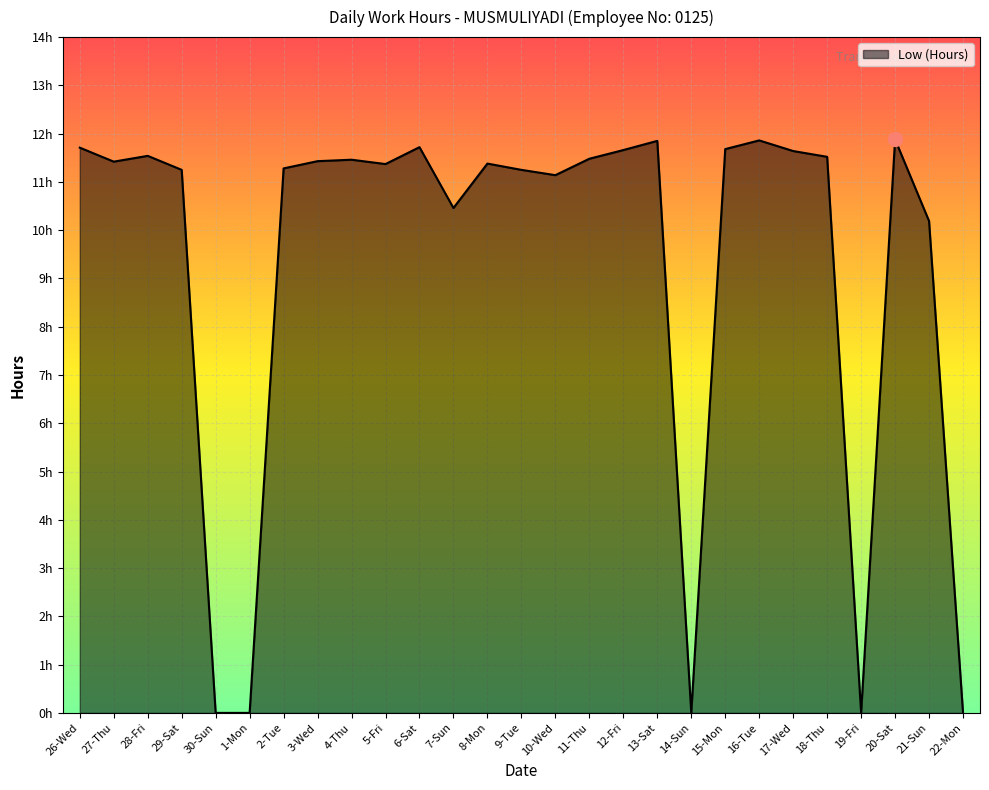

Where does the data first go above 11?

26-Wed